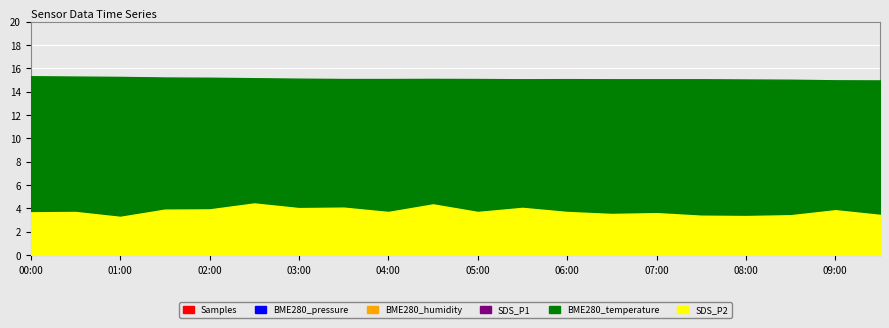

What is the label of the 17th point from the right?

01:30